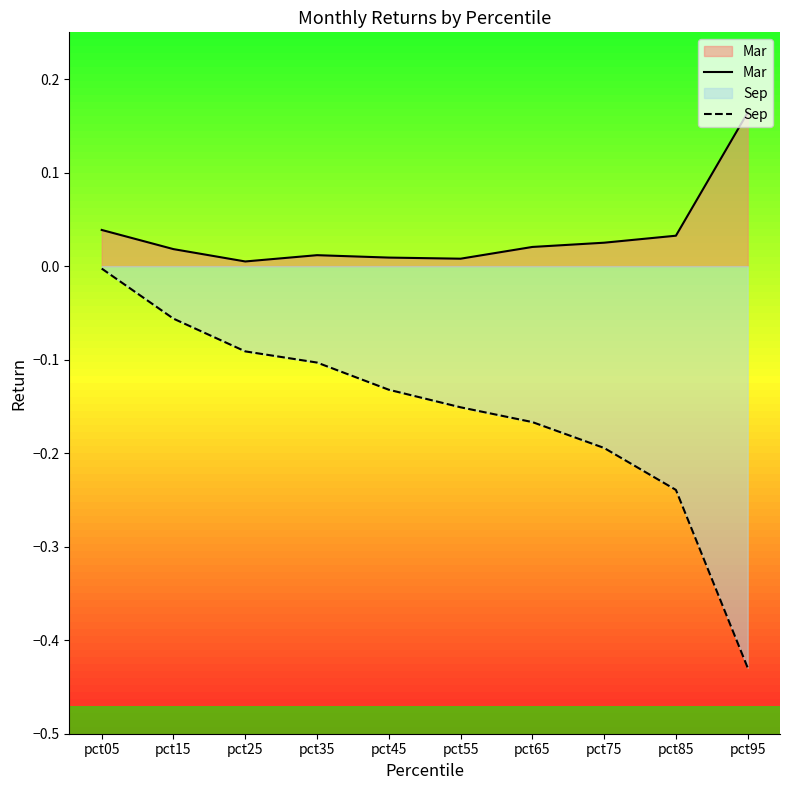

What is the difference between the maximum and minimum values in the Sep series?

0.4